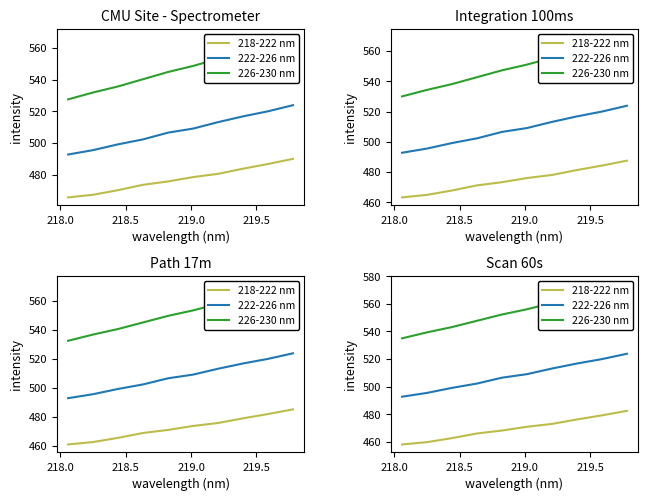

Which series has the widest spread of values?

226-230 nm